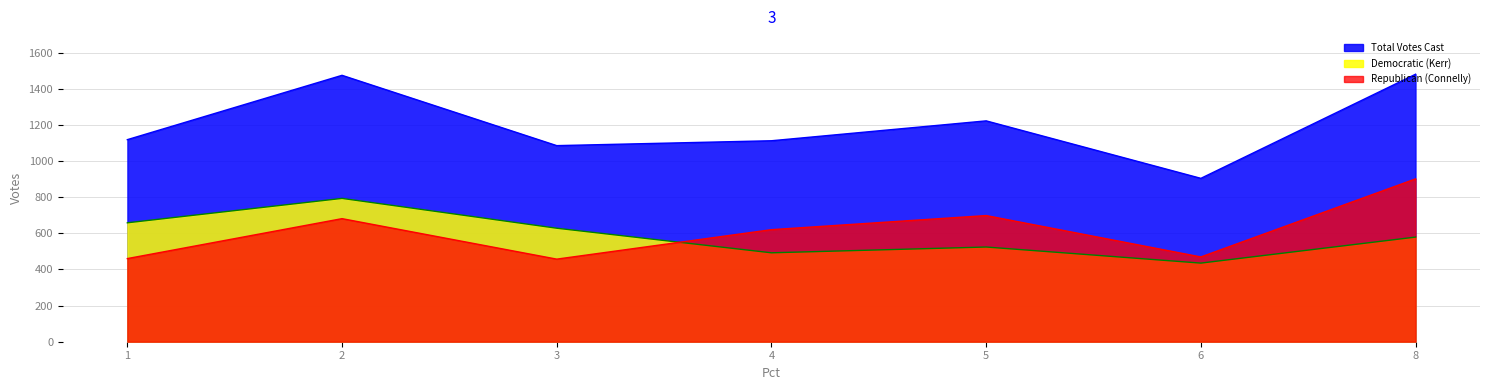

Which series has the largest range (max minus min)?

Total Votes Cast